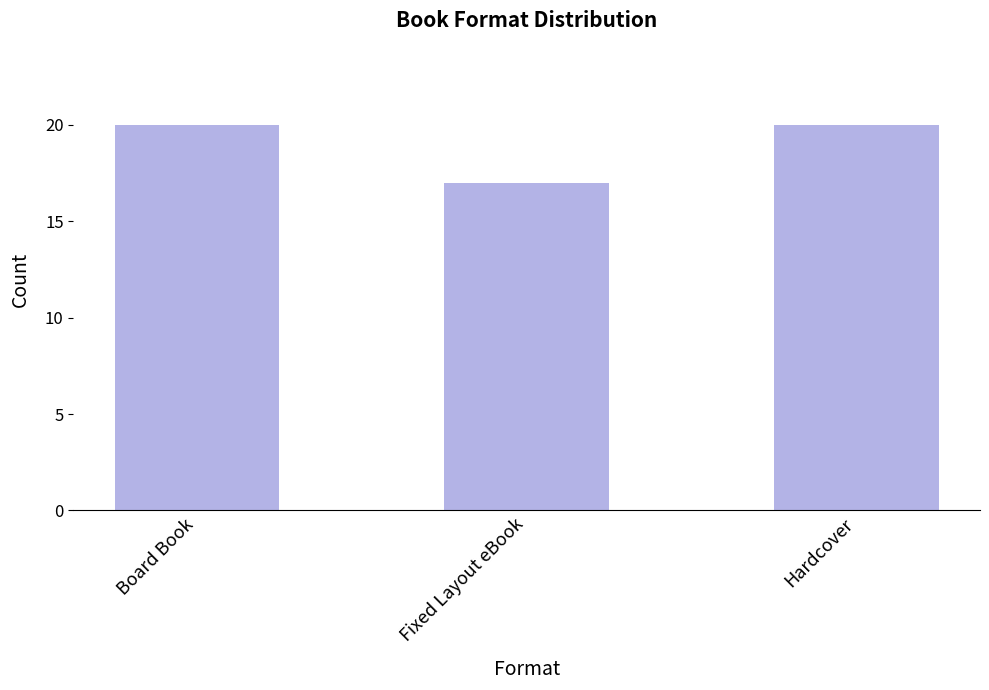

How many data points does each series have?

3